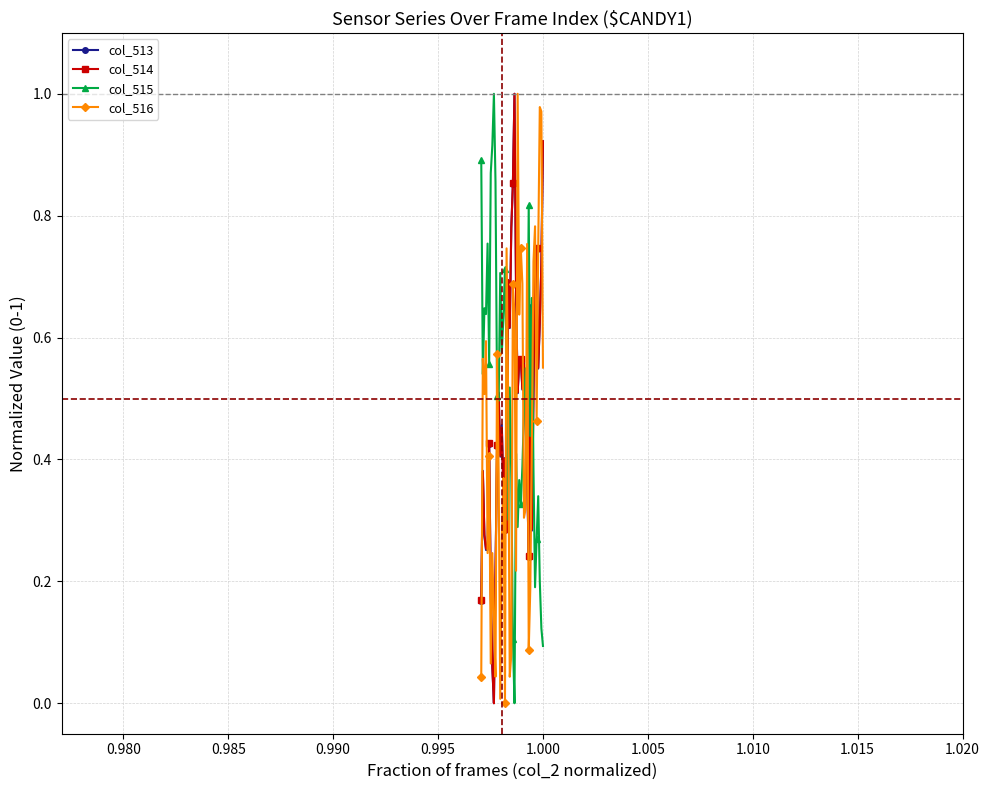

What are all the series names shown in the legend?

col_513, col_514, col_515, col_516